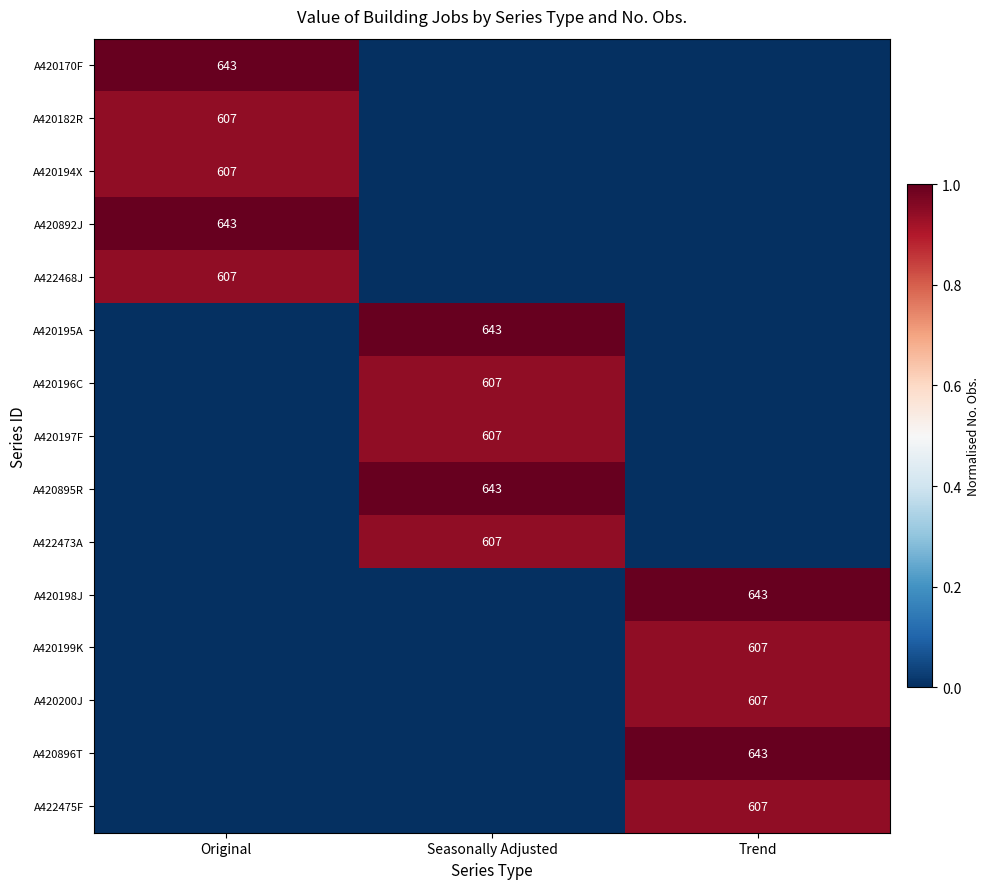

Is it true that A420896T equals 891 at Trend?

False